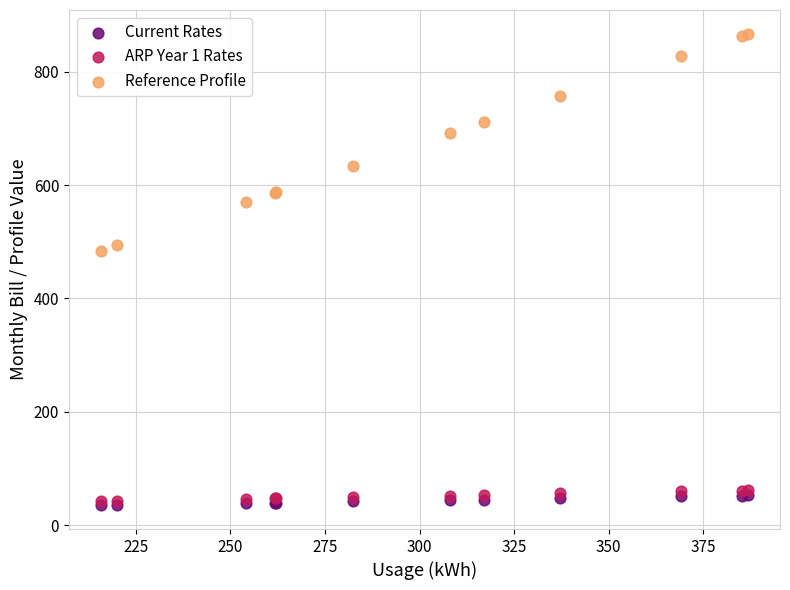

What are all the series names shown in the legend?

Current Rates, ARP Year 1 Rates, Reference Profile